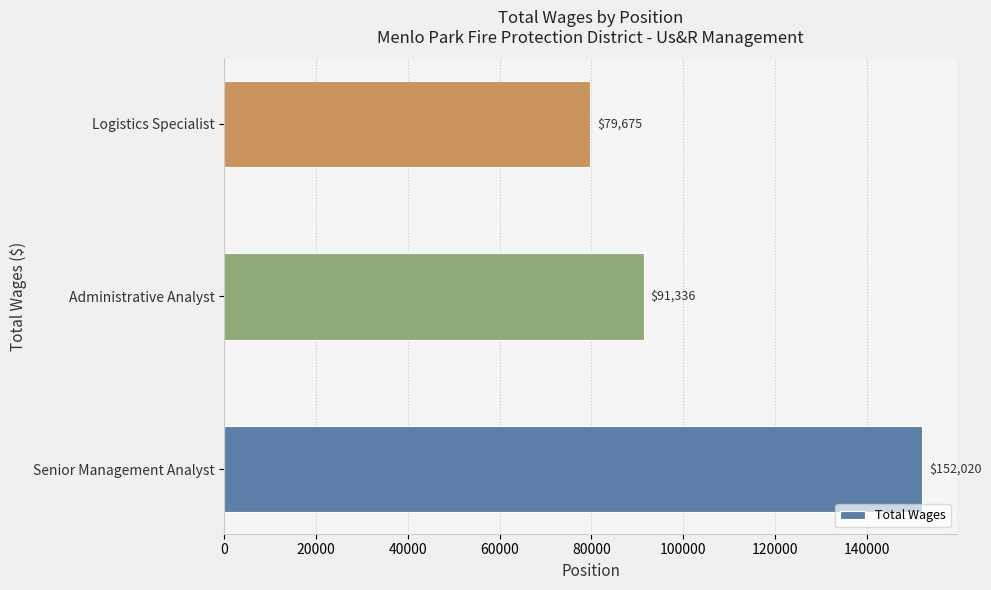

Reading top to bottom, list all the values displayed in this chart.

79675	91336	152020